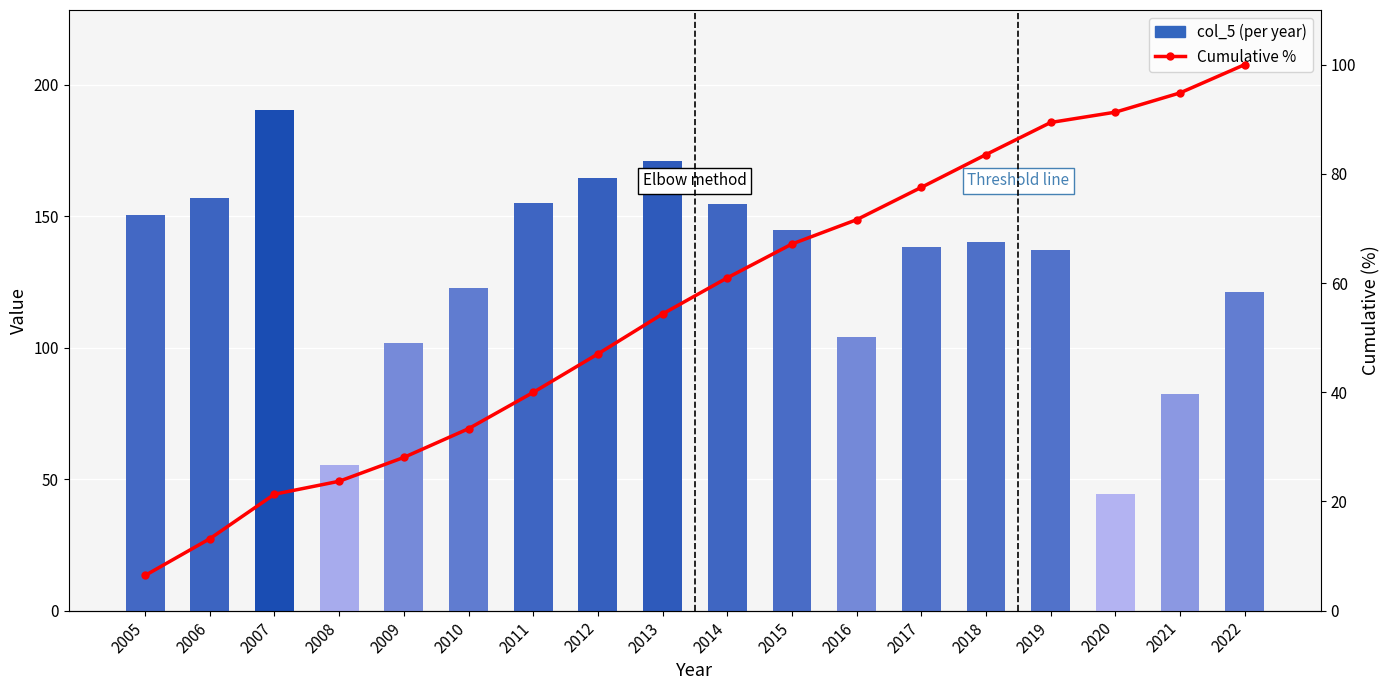

At how many categories does at least one series exceed 144?

8